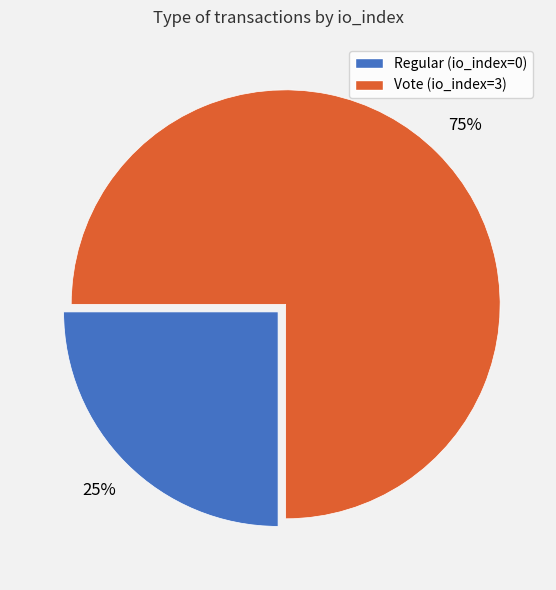

Combined, do Regular (io_index=0) and Vote (io_index=3) account for over 50%?

Yes